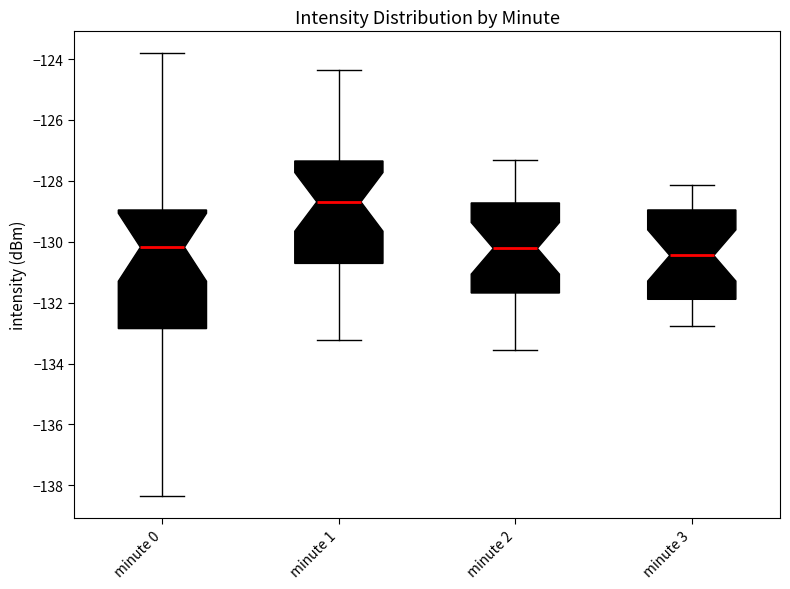

Which box is the tallest, from its lower edge to its upper edge?

minute 0